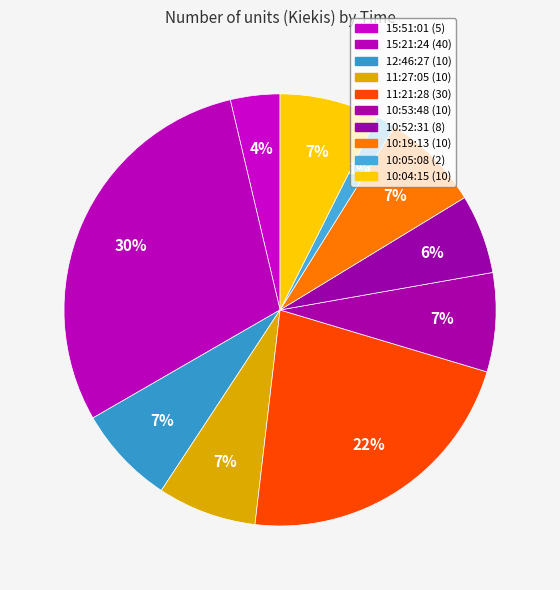

How many slices are in this pie chart?

10